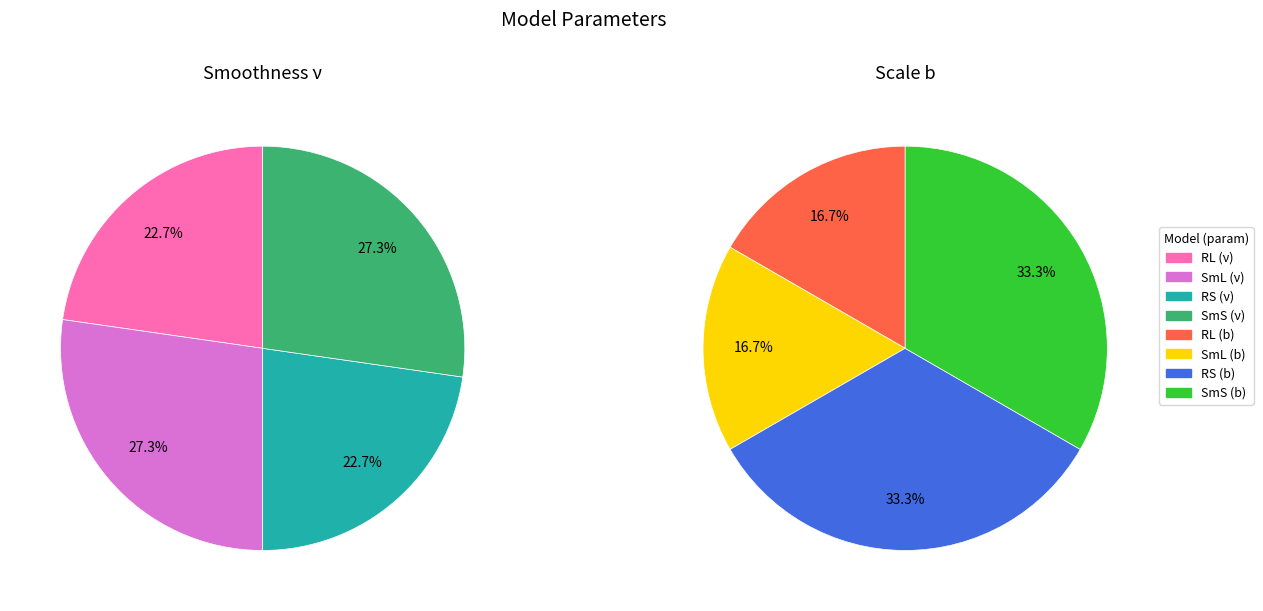

Which category has the biggest portion of the pie?

SmL